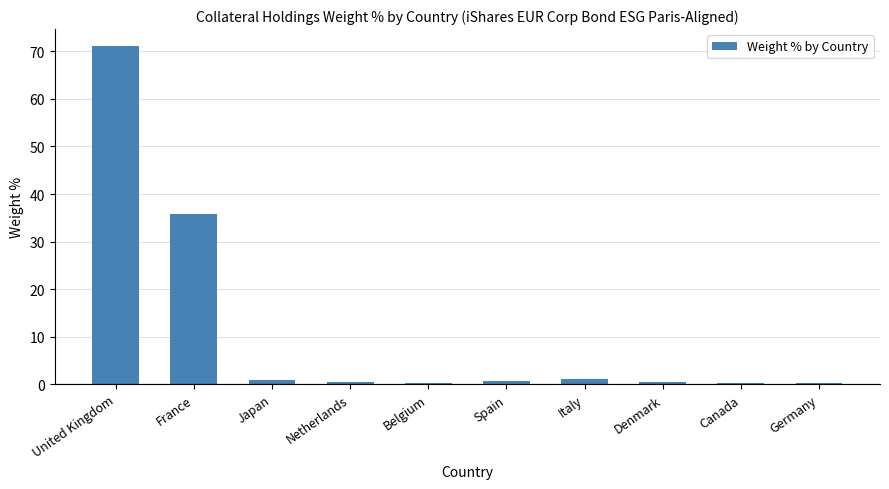

What is the smallest value displayed?

0.3